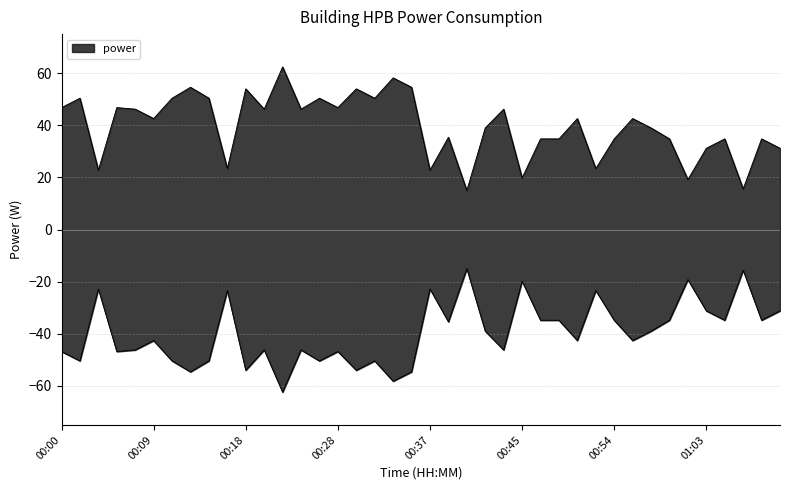

Is it true that the value at 00:22 is 62.4?

True